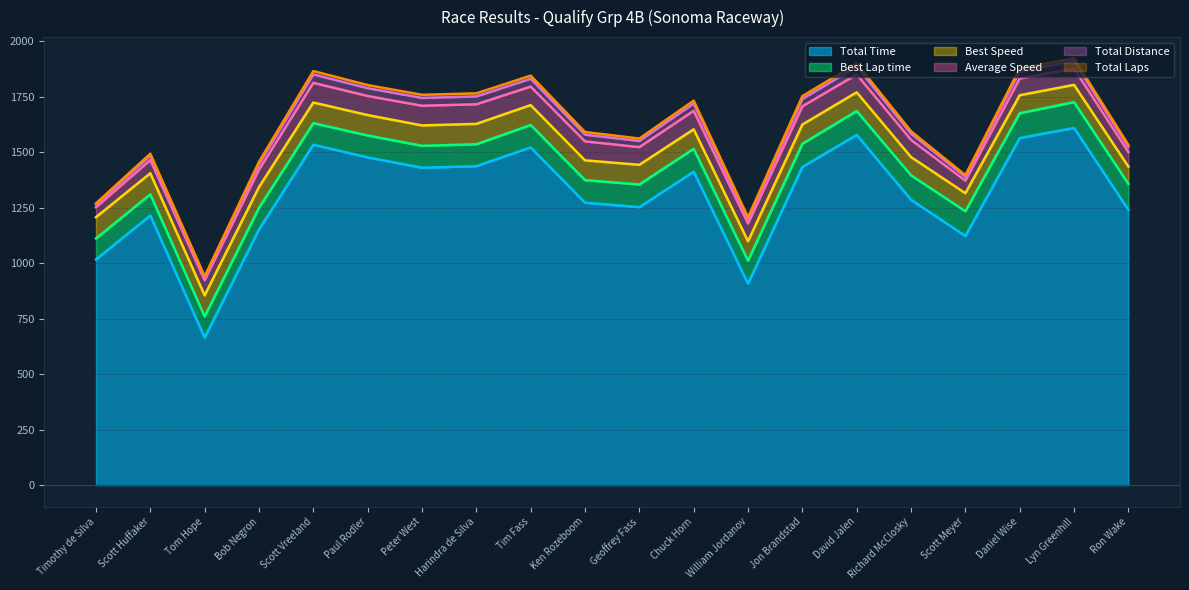

Reading left to right, extract all data points from this chart.

Total Laps: Timothy de Silva=5.0	Scott Huffaker=8.0	Tom Hope=5.0	Bob Negron=10.0	Scott Vreeland=15.0	Paul Rodler=14.0	Peter West=14.0	Harindra de Silva=14.0	Tim Fass=14.0	Ken Rozeboom=12.0	Geoffrey Fass=11.0	Chuck Horn=13.0	William Jordanov=8.0	Jon Brandstad=13.0	David Jalen=14.0	Richard McClosky=11.0	Scott Meyer=7.0	Daniel Wise=13.0	Lyn Greenhill=13.0	Ron Wake=9.0
Total Time: Timothy de Silva=1017.5	Scott Huffaker=1215.6	Tom Hope=665.3	Bob Negron=1153.2	Scott Vreeland=1534.4	Paul Rodler=1477.6	Peter West=1430.9	Harindra de Silva=1437.9	Tim Fass=1522.4	Ken Rozeboom=1273.3	Geoffrey Fass=1253.1	Chuck Horn=1413.0	William Jordanov=908.4	Jon Brandstad=1434.3	David Jalen=1579.0	Richard McClosky=1286.5	Scott Meyer=1123.3	Daniel Wise=1564.7	Lyn Greenhill=1610.1	Ron Wake=1241.5
Best Lap time: Timothy de Silva=94.5	Scott Huffaker=95.5	Tom Hope=95.5	Bob Negron=96.7	Scott Vreeland=97.3	Paul Rodler=98.6	Peter West=98.7	Harindra de Silva=98.7	Tim Fass=101.3	Ken Rozeboom=101.7	Geoffrey Fass=102.4	Chuck Horn=103.2	William Jordanov=103.4	Jon Brandstad=104.4	David Jalen=107.3	Richard McClosky=110.3	Scott Meyer=111.3	Daniel Wise=111.9	Lyn Greenhill=116.5	Ron Wake=117.1
Best Speed: Timothy de Silva=96.0	Scott Huffaker=95.0	Tom Hope=94.9	Bob Negron=93.8	Scott Vreeland=93.2	Paul Rodler=92.0	Peter West=91.9	Harindra de Silva=91.9	Tim Fass=89.5	Ken Rozeboom=89.2	Geoffrey Fass=88.6	Chuck Horn=87.9	William Jordanov=87.8	Jon Brandstad=86.9	David Jalen=84.6	Richard McClosky=82.2	Scott Meyer=81.5	Daniel Wise=81.1	Lyn Greenhill=77.8	Ron Wake=77.5
Average Speed: Timothy de Silva=44.6	Scott Huffaker=59.7	Tom Hope=68.2	Bob Negron=78.7	Scott Vreeland=88.7	Paul Rodler=86.0	Peter West=88.8	Harindra de Silva=88.3	Tim Fass=83.4	Ken Rozeboom=85.5	Geoffrey Fass=79.6	Chuck Horn=83.5	William Jordanov=79.9	Jon Brandstad=82.2	David Jalen=80.4	Richard McClosky=77.6	Scott Meyer=56.5	Daniel Wise=75.4	Lyn Greenhill=73.2	Ron Wake=65.8
Total Distance: Timothy de Silva=12.6	Scott Huffaker=20.2	Tom Hope=12.6	Bob Negron=25.2	Scott Vreeland=37.8	Paul Rodler=35.3	Peter West=35.3	Harindra de Silva=35.3	Tim Fass=35.3	Ken Rozeboom=30.2	Geoffrey Fass=27.7	Chuck Horn=32.8	William Jordanov=20.2	Jon Brandstad=32.8	David Jalen=35.3	Richard McClosky=27.7	Scott Meyer=17.6	Daniel Wise=32.8	Lyn Greenhill=32.8	Ron Wake=22.7